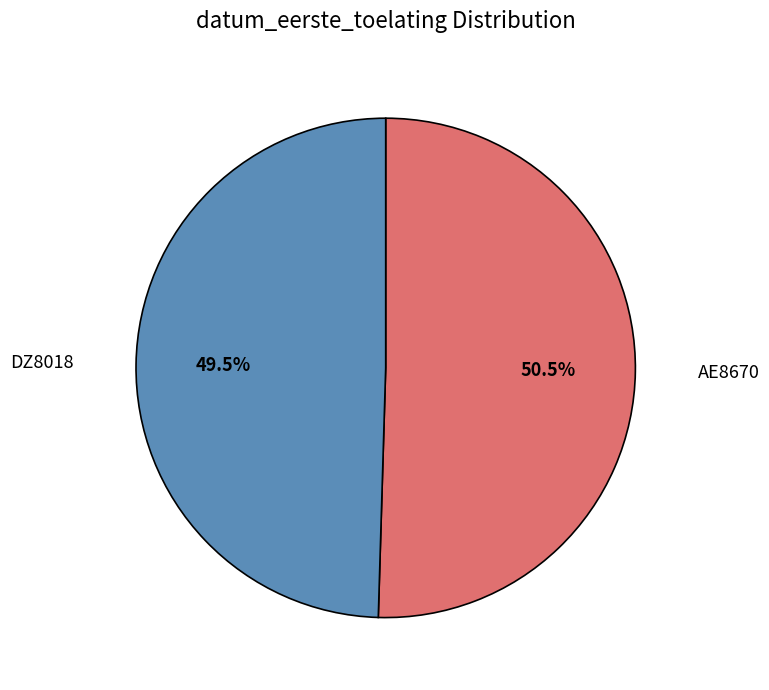

Which has a higher value, AE8670 or DZ8018?

AE8670